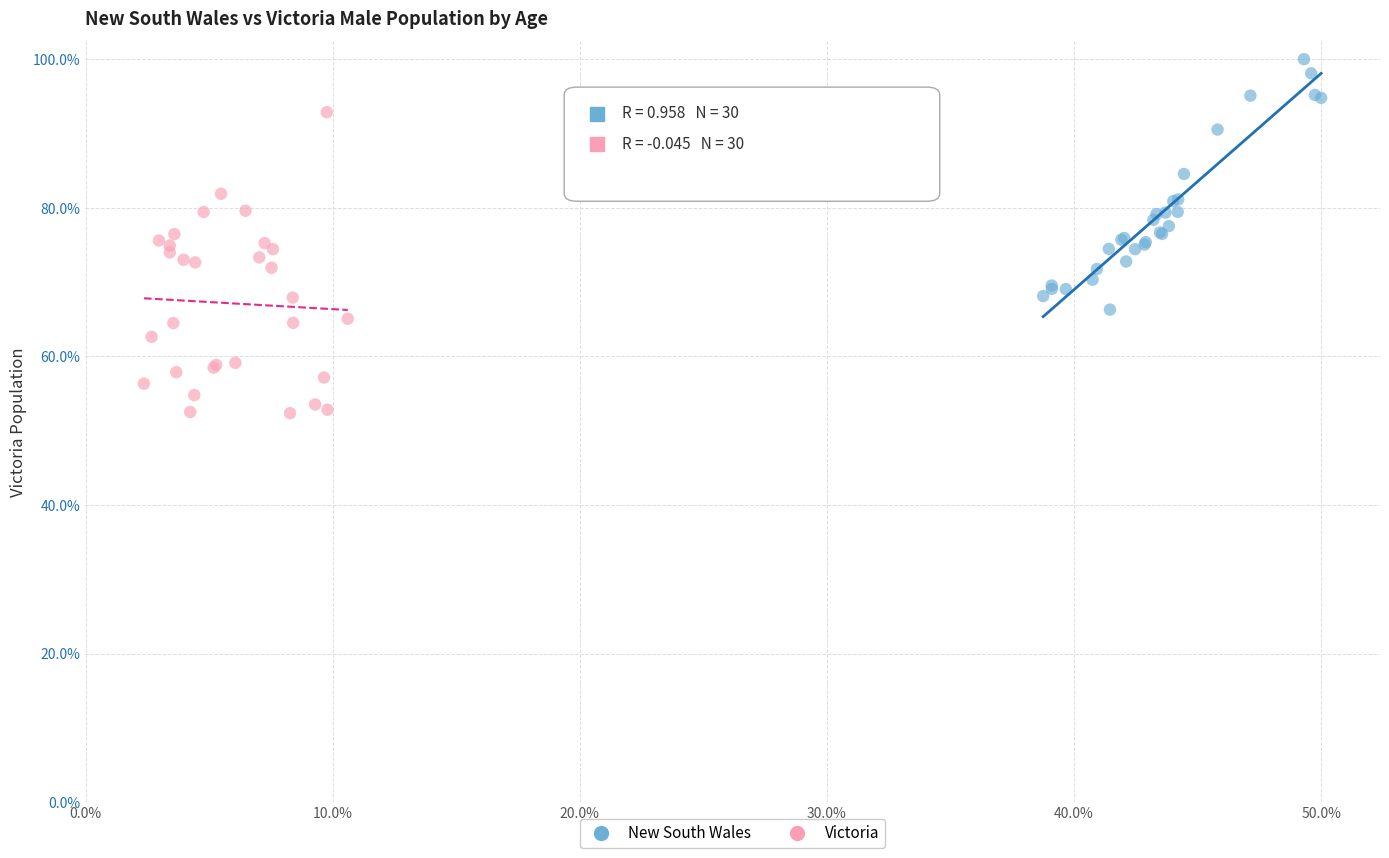

Which series has the largest Y range (max minus min)?

Victoria